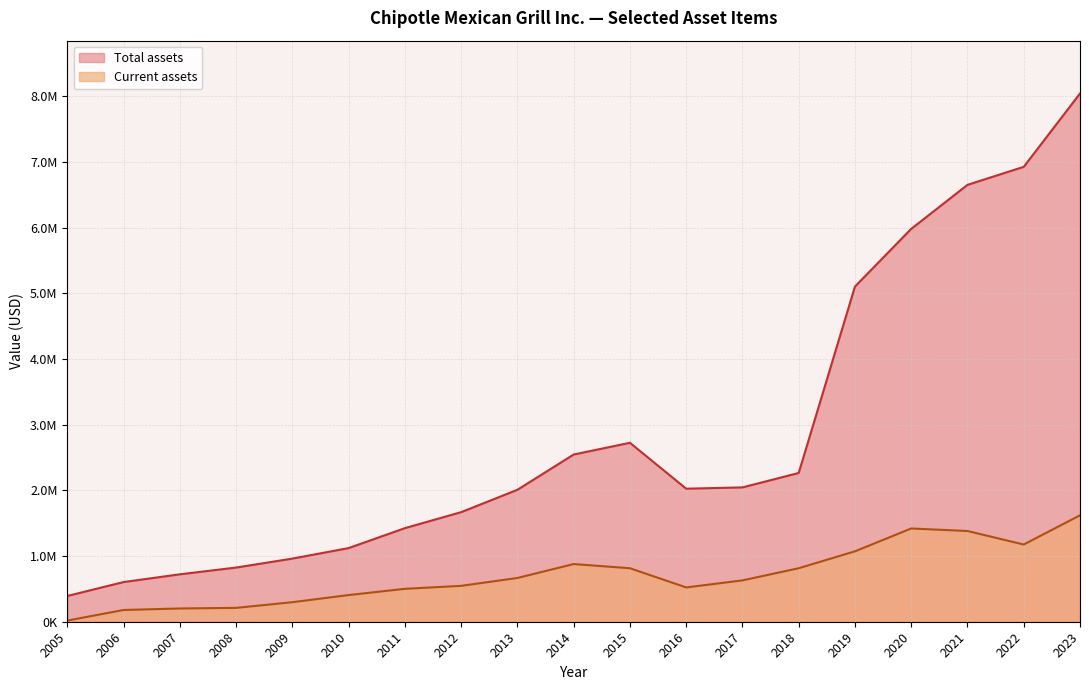

What is the spread (max minus min) of values at 2020?

4562659